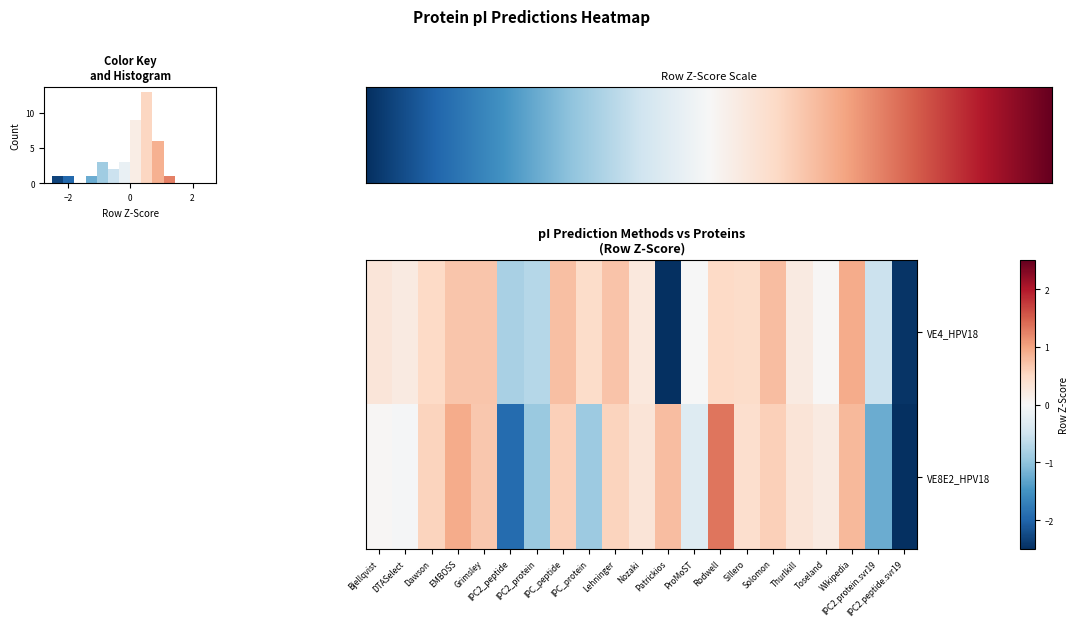

What is the lowest value of the row_1 series?

-2.8